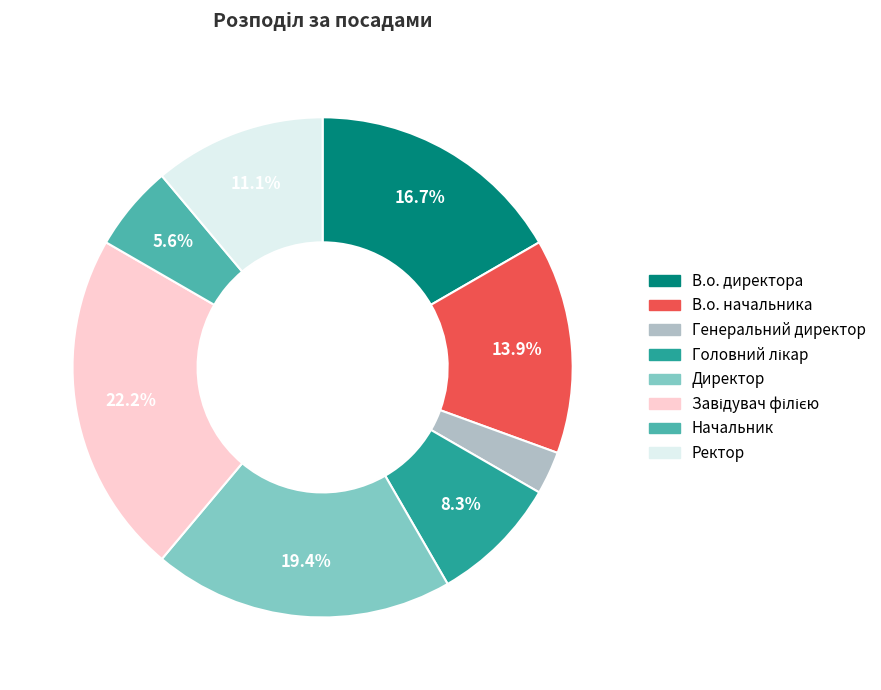

How many segments does this pie chart have?

8